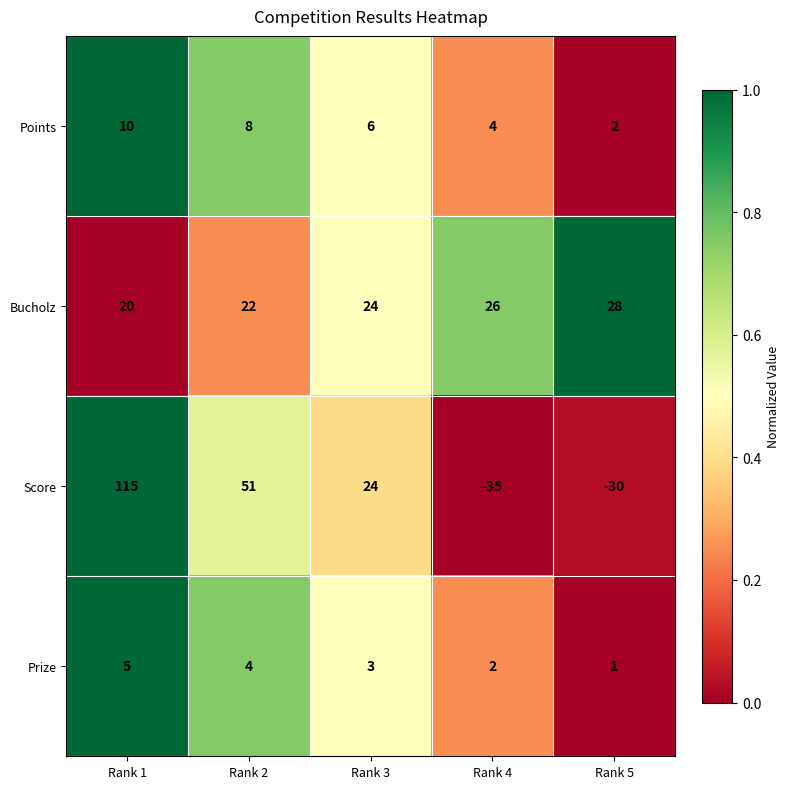

List the series in order of their peak value, highest first.

Score, Bucholz, Points, Prize